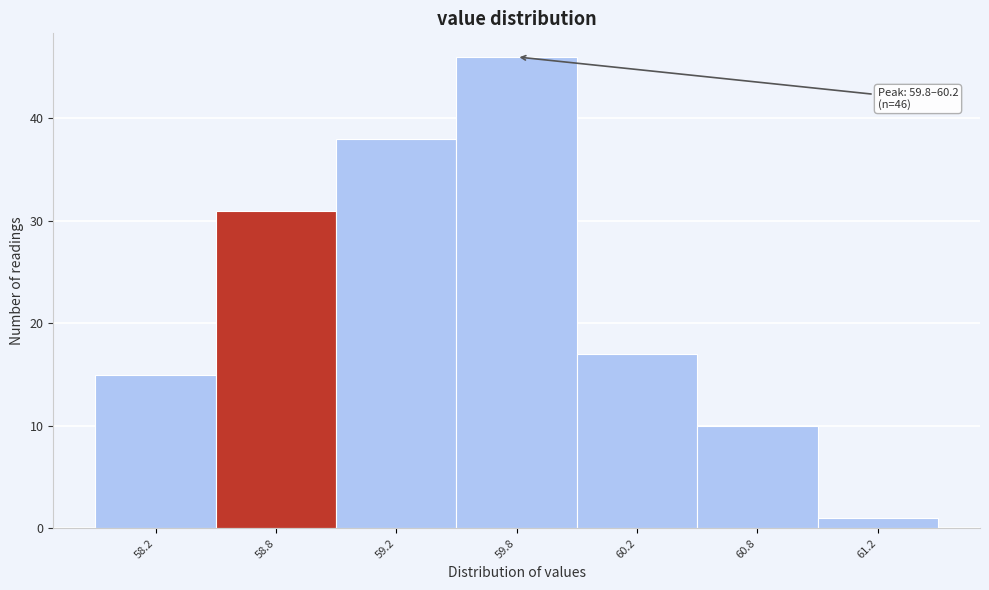

Reading left to right, list all the values displayed in this chart.

58.2=15	58.8=31	59.2=38	59.8=46	60.2=17	60.8=10	61.2=1